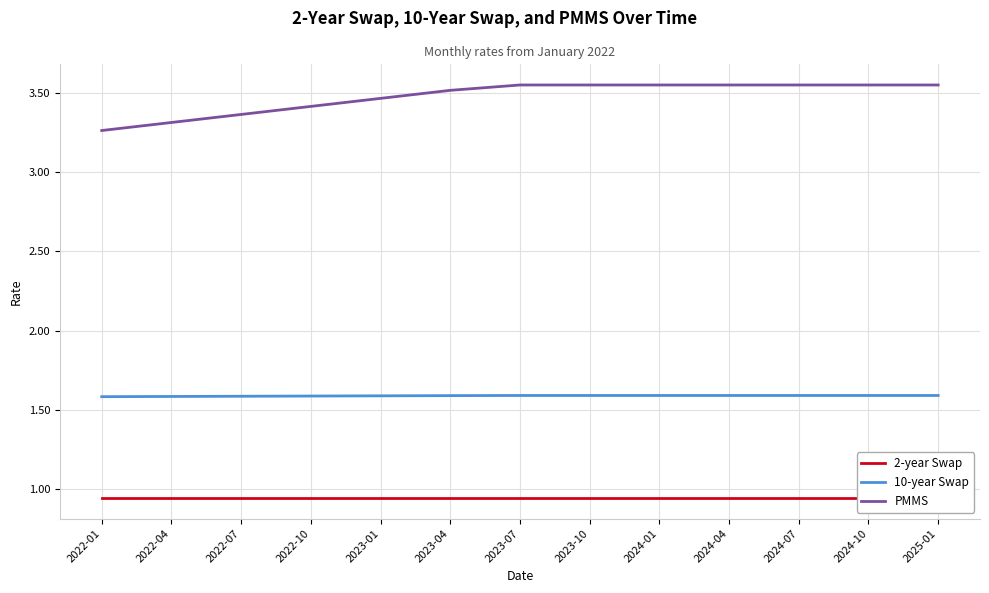

At which label does 2-year Swap reach its peak?

2022-01